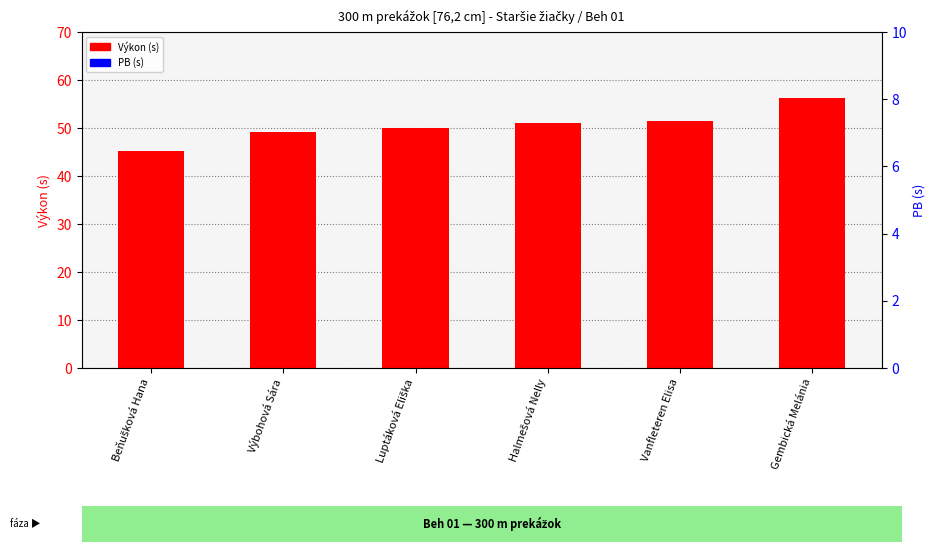

At how many categories does at least one series exceed 54?

1